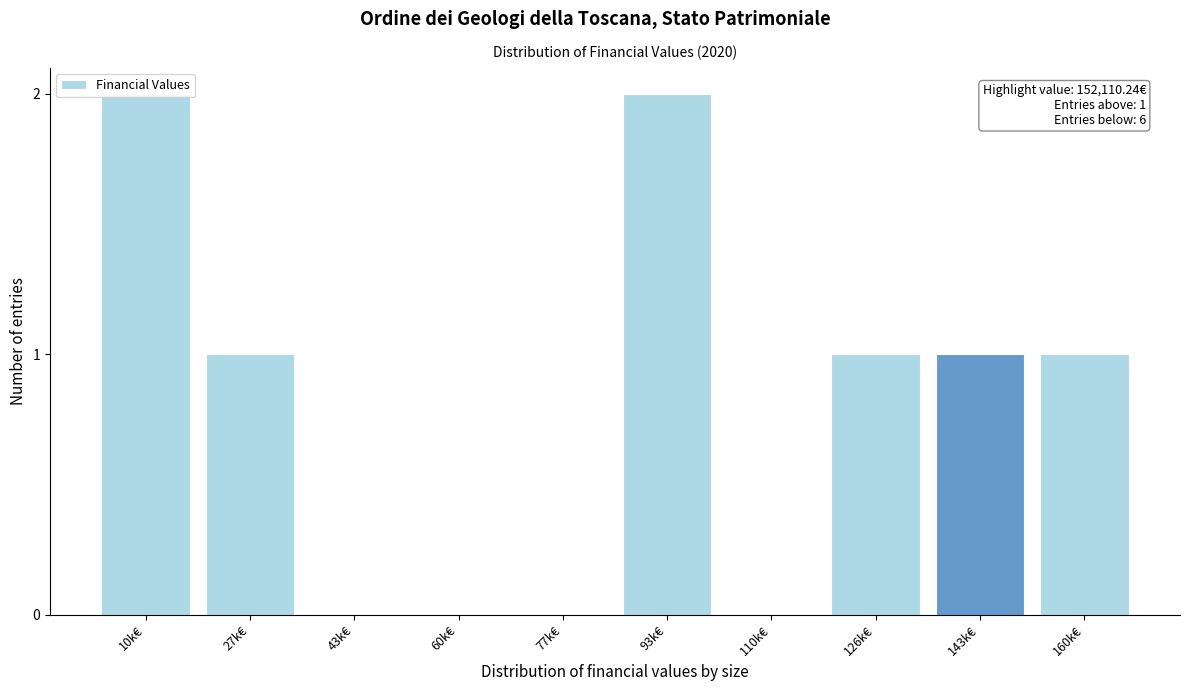

Between 160k€ and 77k€, which is larger?

160k€